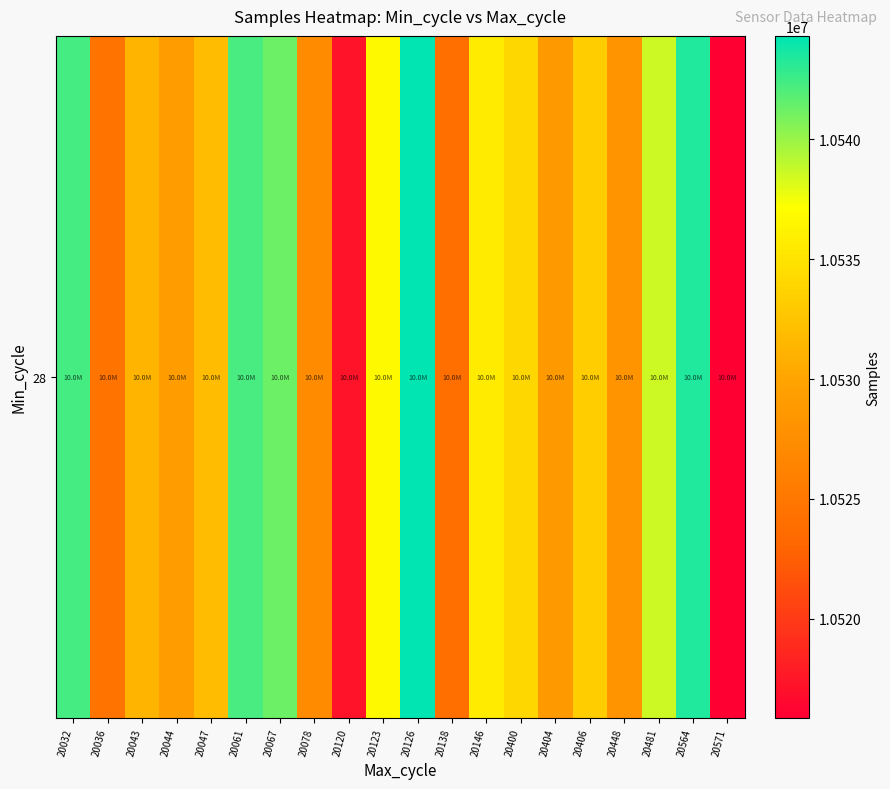

What is the ratio of the value at 20126 to the value at 20047?

1.0